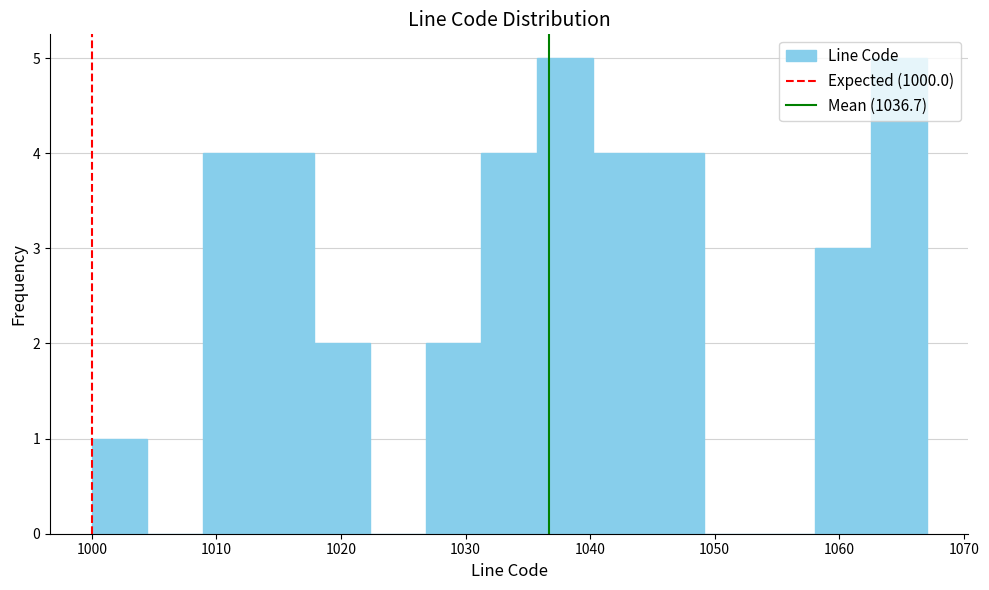

Reading left to right, list every bar in this chart as the range it spans on the x-axis followed by its height. Neither the bar edges nor the heights are printed on the chart, so give them approximately, as read against the axes.

1000 to 1004: 1
1004 to 1009: 0
1009 to 1013: 4
1013 to 1018: 4
1018 to 1022: 2
1022 to 1027: 0
1027 to 1031: 2
1031 to 1036: 4
1036 to 1040: 5
1040 to 1045: 4
1045 to 1049: 4
1049 to 1054: 0
1054 to 1058: 0
1058 to 1063: 3
1063 to 1067: 5